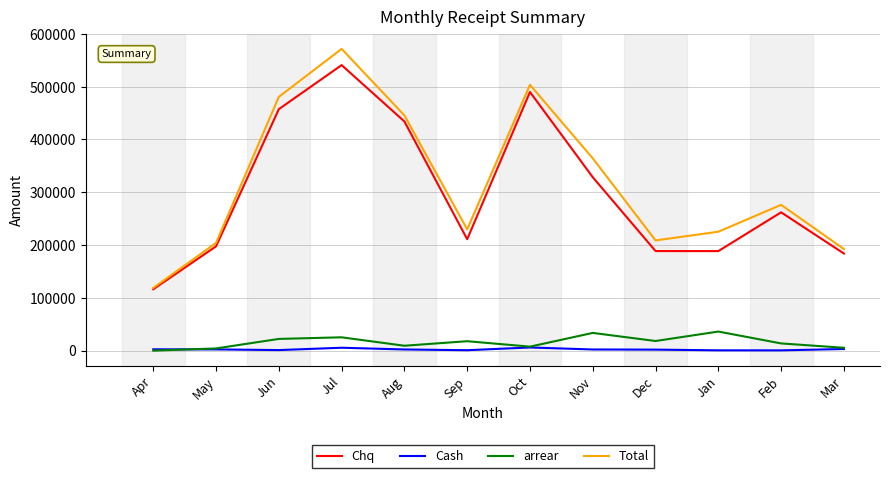

The value of Chq at Feb is 106377. True or false?

False